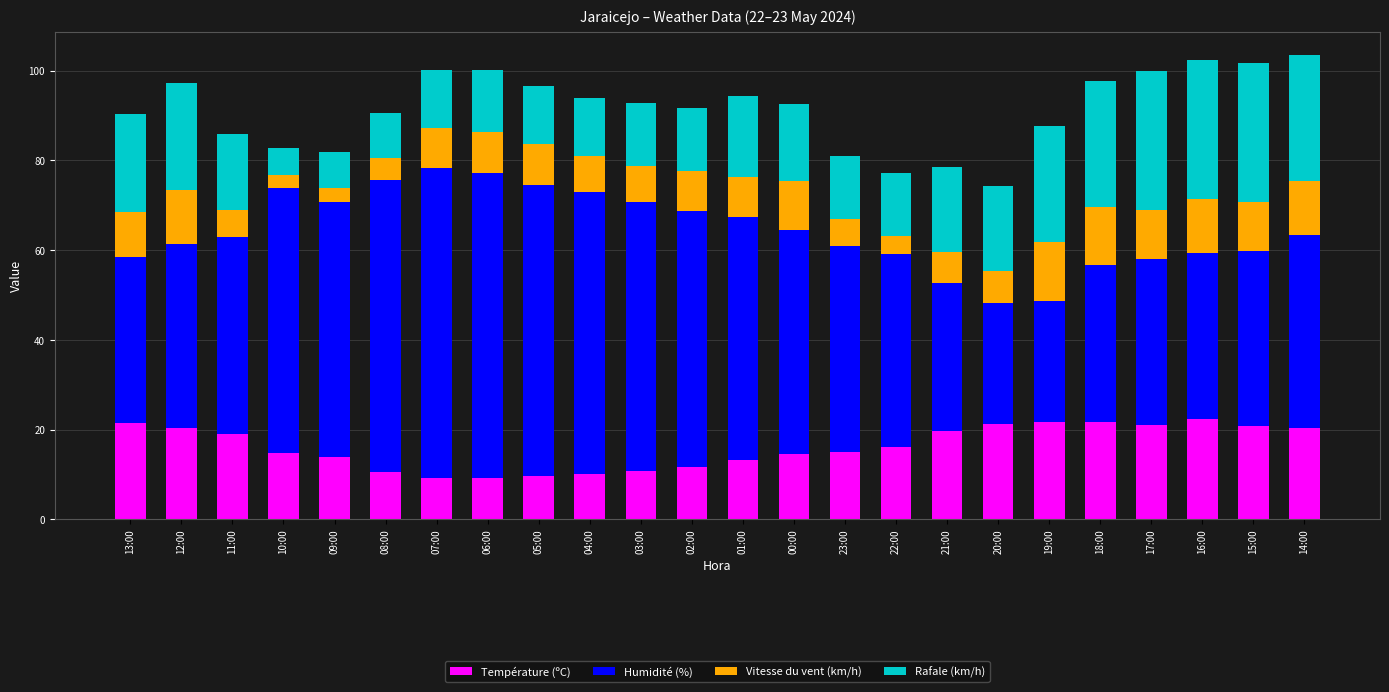

True or false: Température (ºC) has a value of 6.6 at 10:00.

False